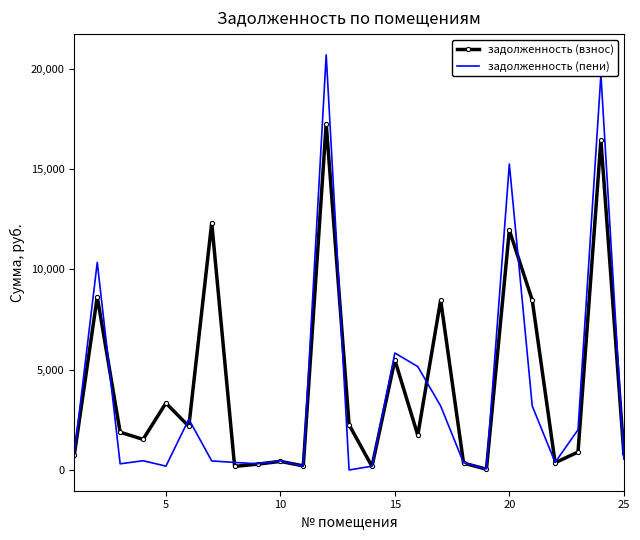

Which series has the largest range (max minus min)?

задолженность (пени)